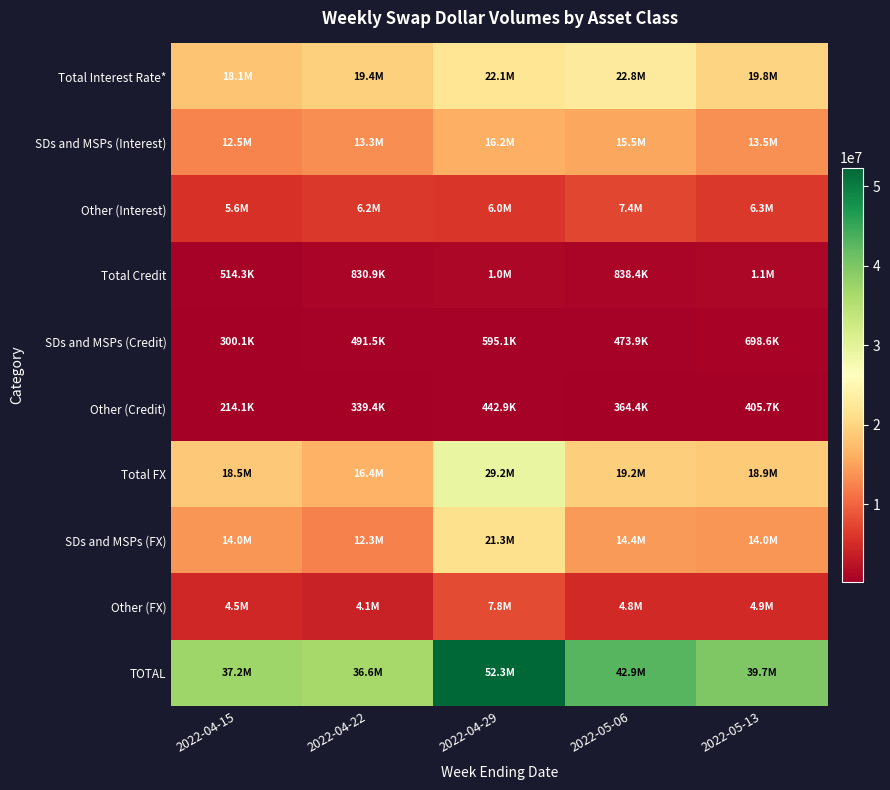

Reading left to right, transcribe all the data shown in this chart.

Total Interest Rate*: 2022-04-15=18144594	2022-04-22=19439854	2022-04-29=22125169	2022-05-06=22829753	2022-05-13=19782928
SDs and MSPs (Interest): 2022-04-15=12519126	2022-04-22=13278987	2022-04-29=16155152	2022-05-06=15455985	2022-05-13=13466196
Other (Interest): 2022-04-15=5625468	2022-04-22=6160867	2022-04-29=5970017	2022-05-06=7373768	2022-05-13=6316733
Total Credit: 2022-04-15=514264	2022-04-22=830853	2022-04-29=1038014	2022-05-06=838367	2022-05-13=1104246
SDs and MSPs (Credit): 2022-04-15=300116	2022-04-22=491490	2022-04-29=595081	2022-05-06=473927	2022-05-13=698576
Other (Credit): 2022-04-15=214148	2022-04-22=339363	2022-04-29=442933	2022-05-06=364440	2022-05-13=405669
Total FX: 2022-04-15=18543810	2022-04-22=16376998	2022-04-29=29171642	2022-05-06=19210344	2022-05-13=18854462
SDs and MSPs (FX): 2022-04-15=13999107	2022-04-22=12315367	2022-04-29=21336714	2022-05-06=14442397	2022-05-13=13989360
Other (FX): 2022-04-15=4544703	2022-04-22=4061631	2022-04-29=7834928	2022-05-06=4767947	2022-05-13=4865101
TOTAL: 2022-04-15=37202668	2022-04-22=36647705	2022-04-29=52334825	2022-05-06=42878464	2022-05-13=39741635